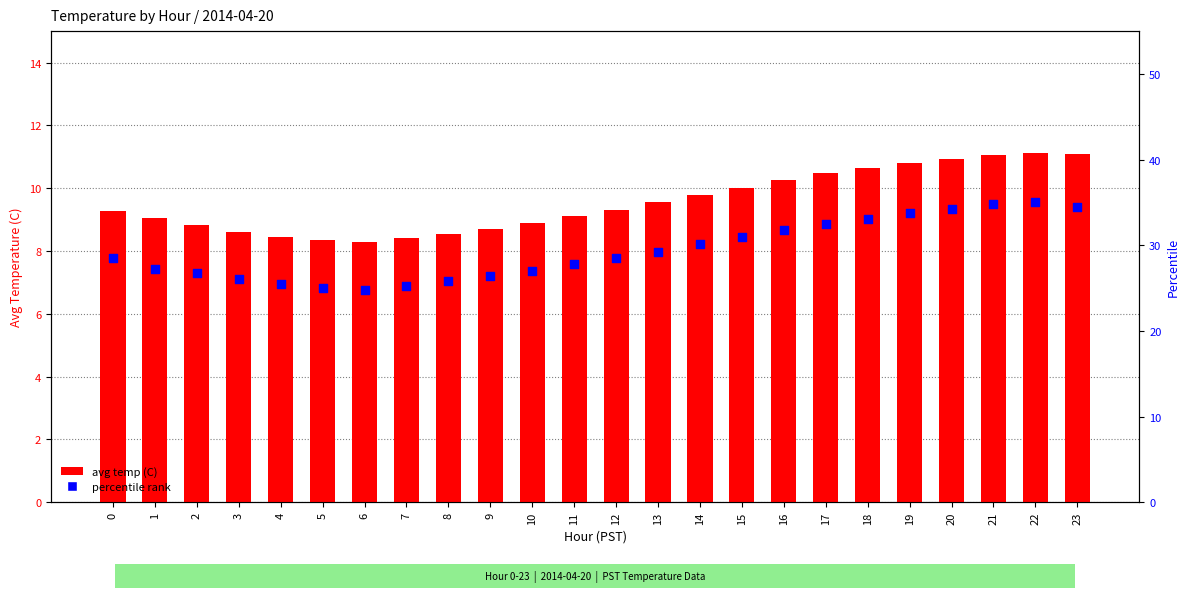

Which series has the widest spread of Y values?

percentile